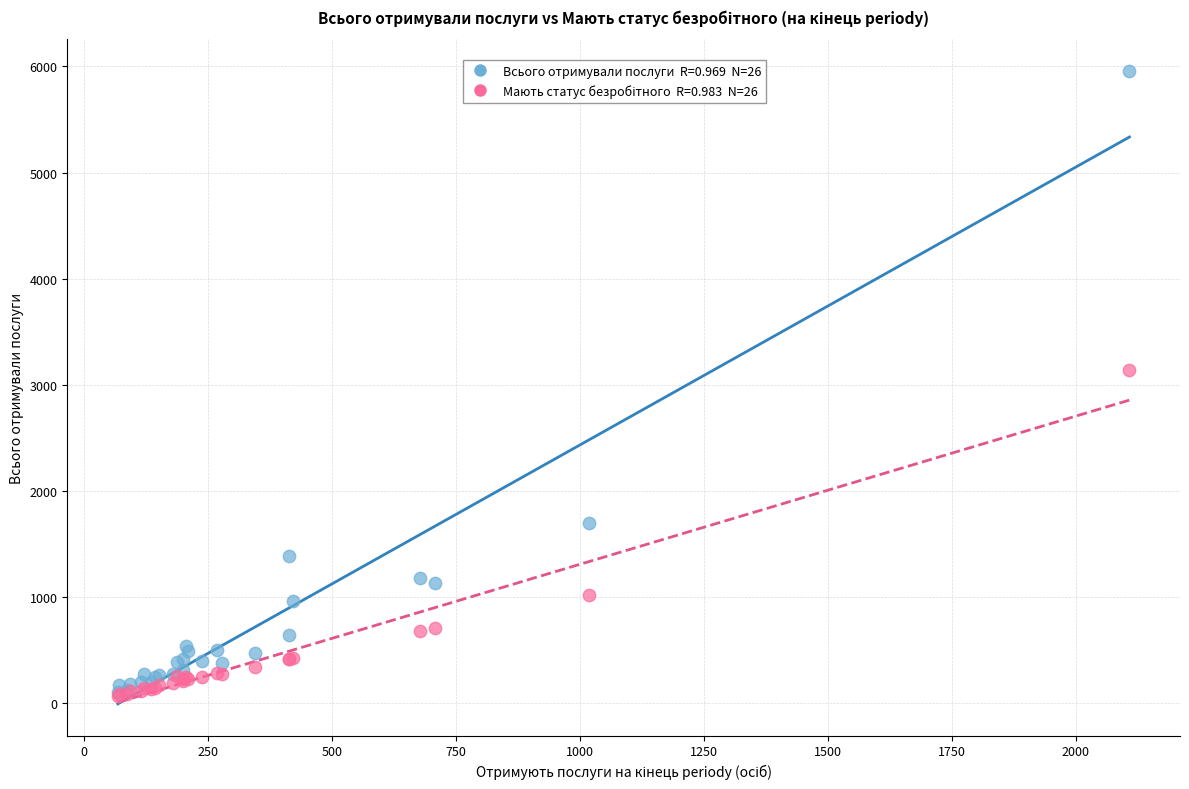

Across all series, what Y value is closest to 3012?

3140